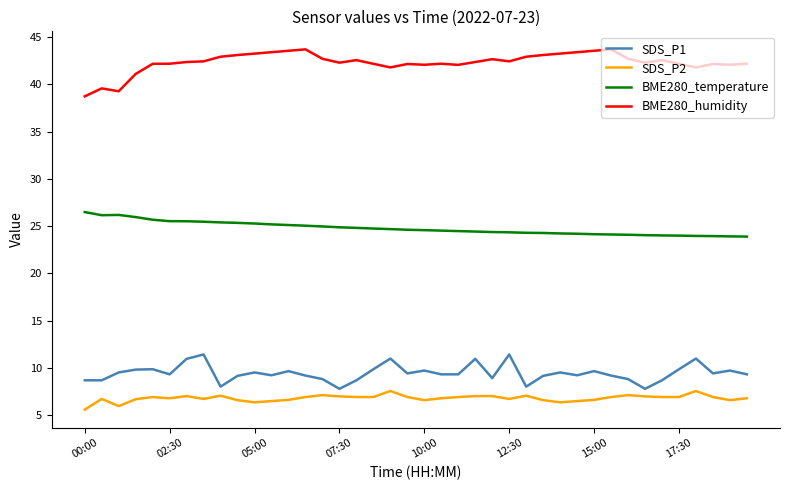

What is the maximum value for BME280_temperature?

26.5